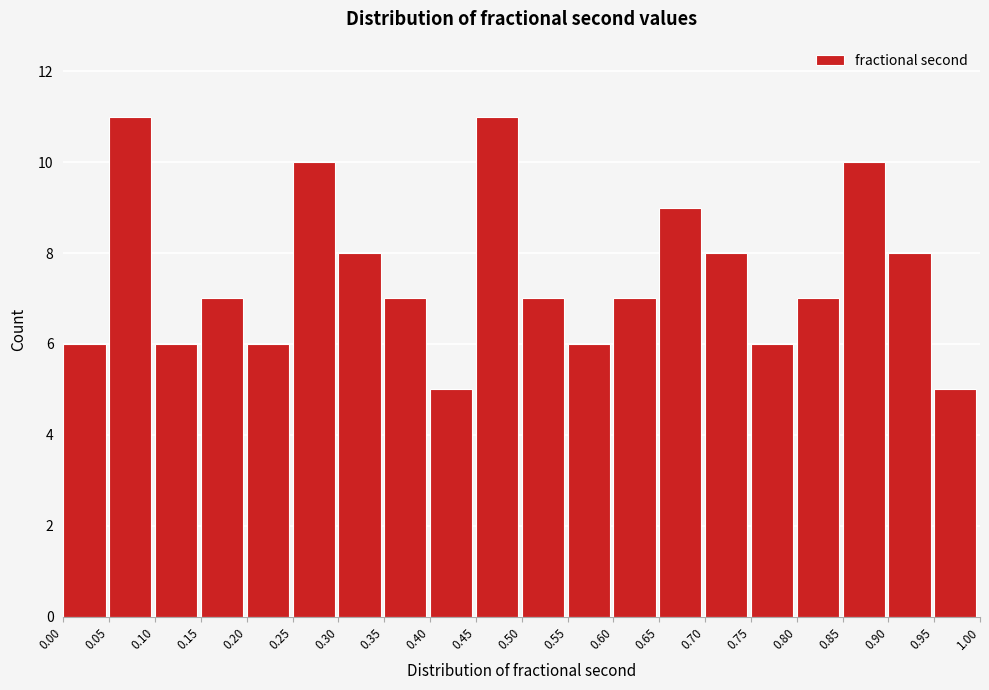

What is the height of the bar covering 0.70 to 0.75 on the x-axis? The values are not printed on the chart, so give them approximately, as read against the axis.

8